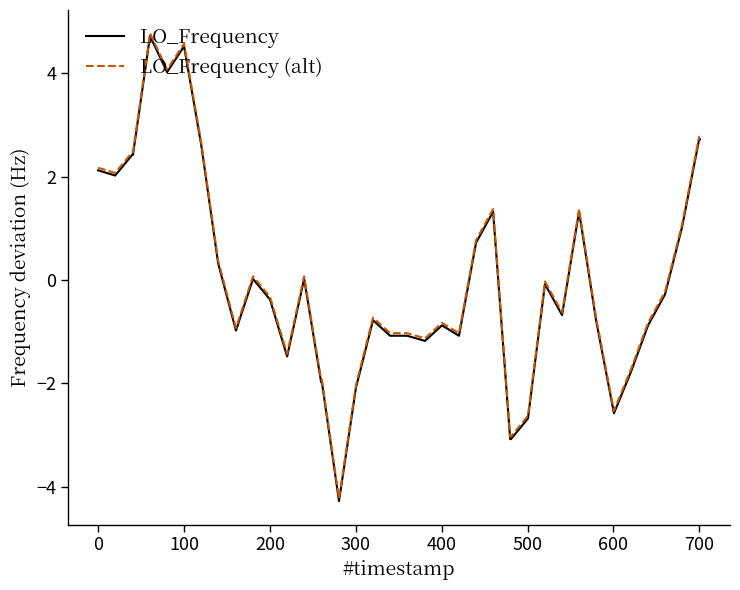

What is the lowest value of the LO_Frequency (alt) series?

-4.2